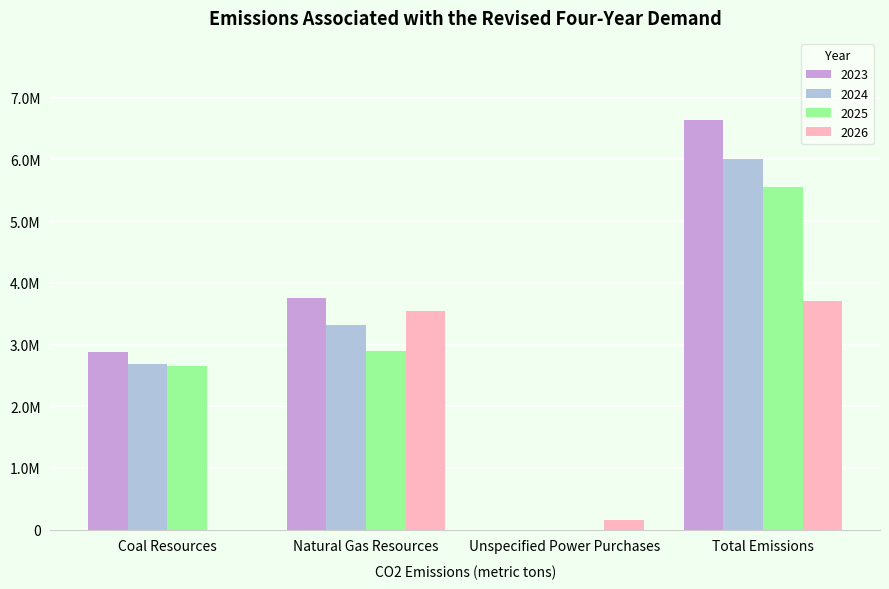

Are the bars horizontal?

No